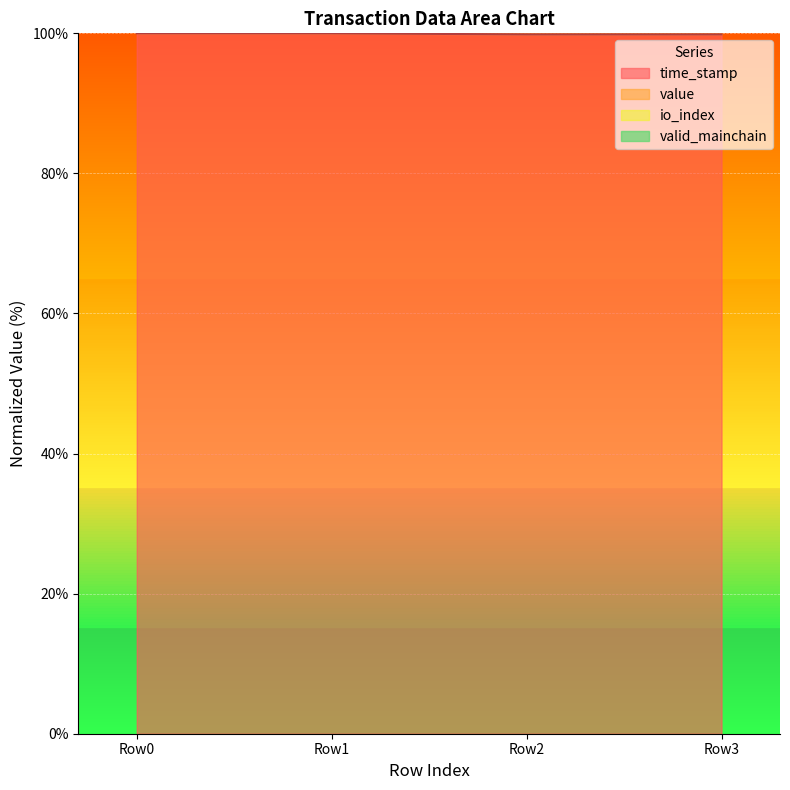

Is it true that time_stamp equals 100.0 at Row0?

True